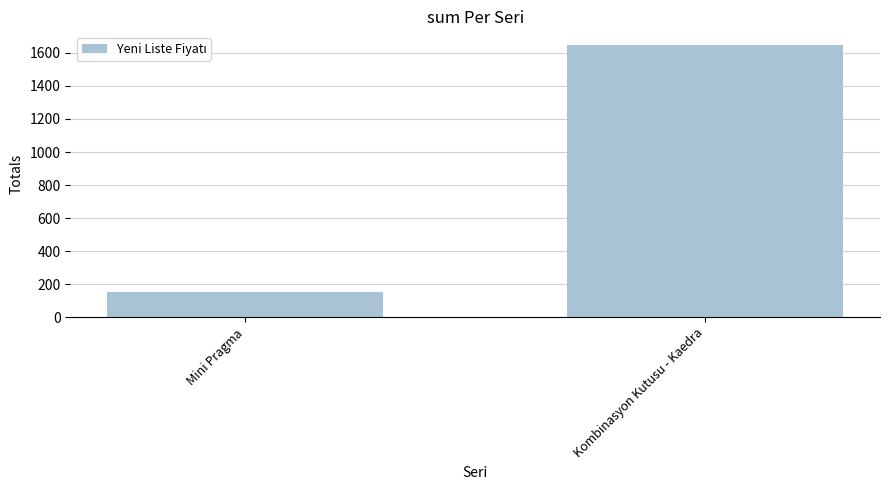

What is the sum of all values?

1797.6